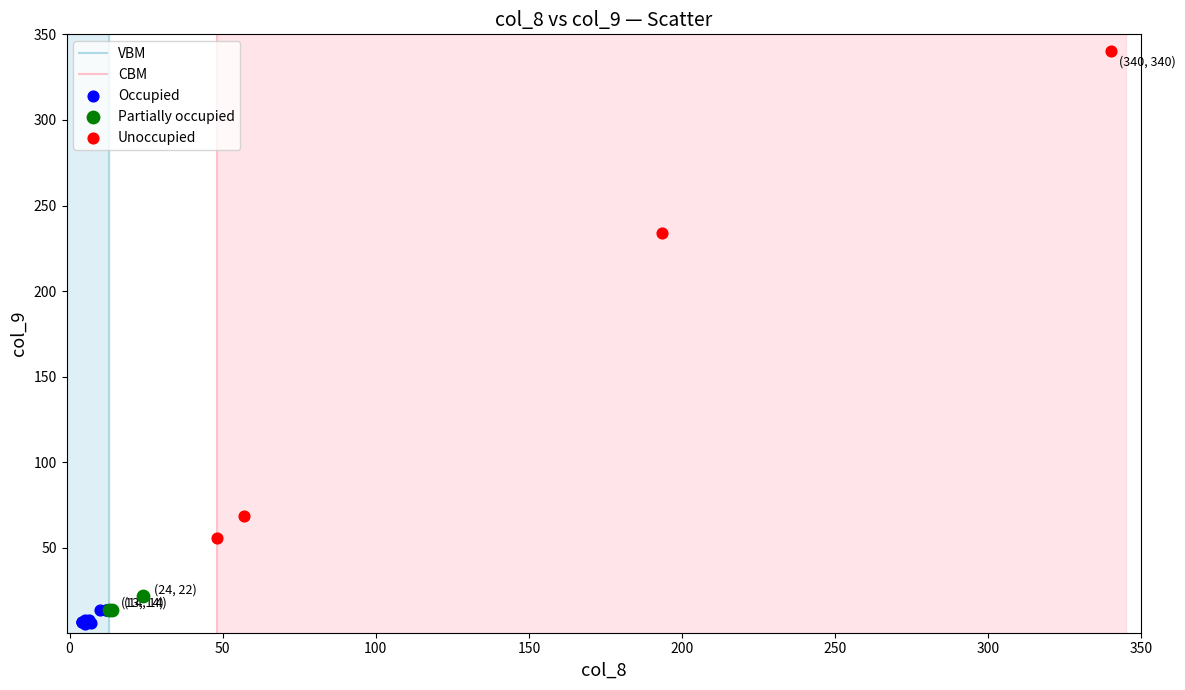

Which series has the largest Y range (max minus min)?

Unoccupied